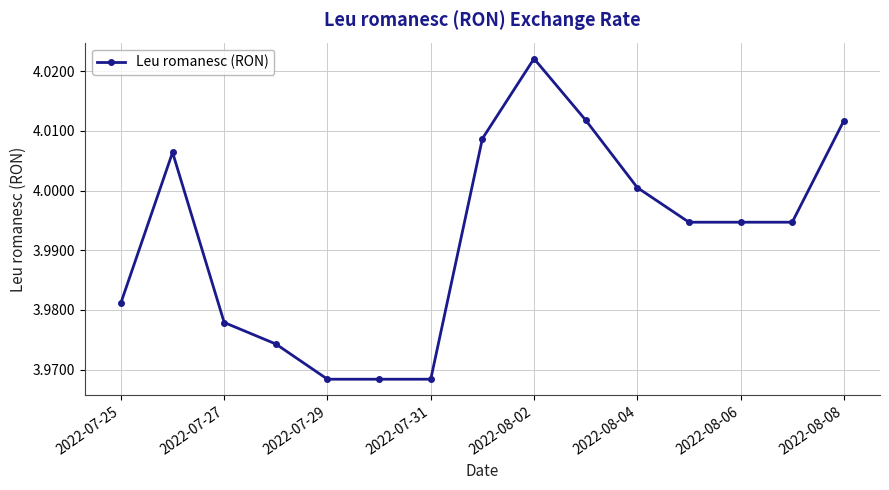

True or false: there are more than 0 points higher than both neighbors.

True